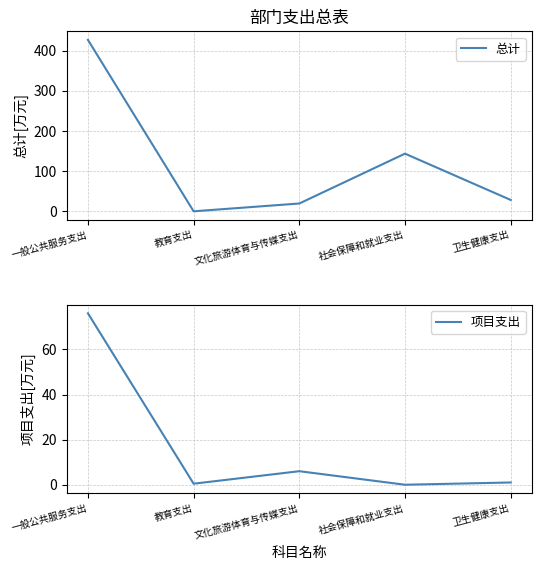

Is it true that 总计 equals 143.9 at 社会保障和就业支出?

True